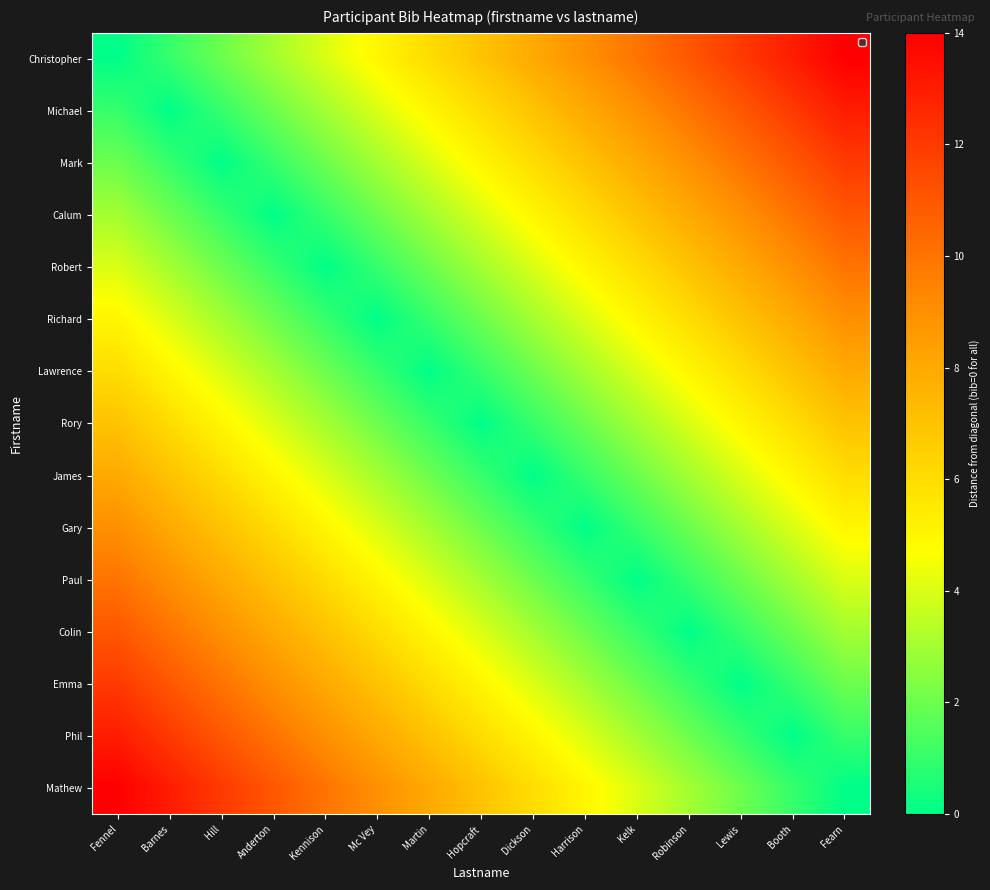

How many data points does each series have?

15